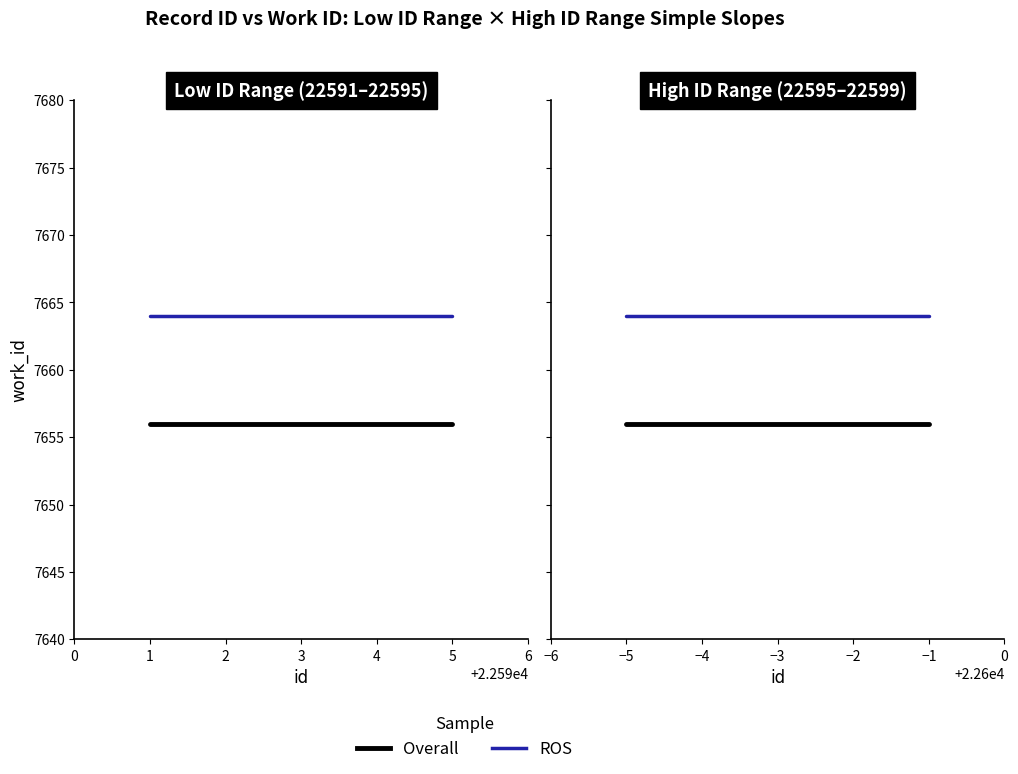

Reading left to right, what are all the values shown in this chart?

Overall: 7656	7656	7656	7656	7656
ROS: 7664	7664	7664	7664	7664